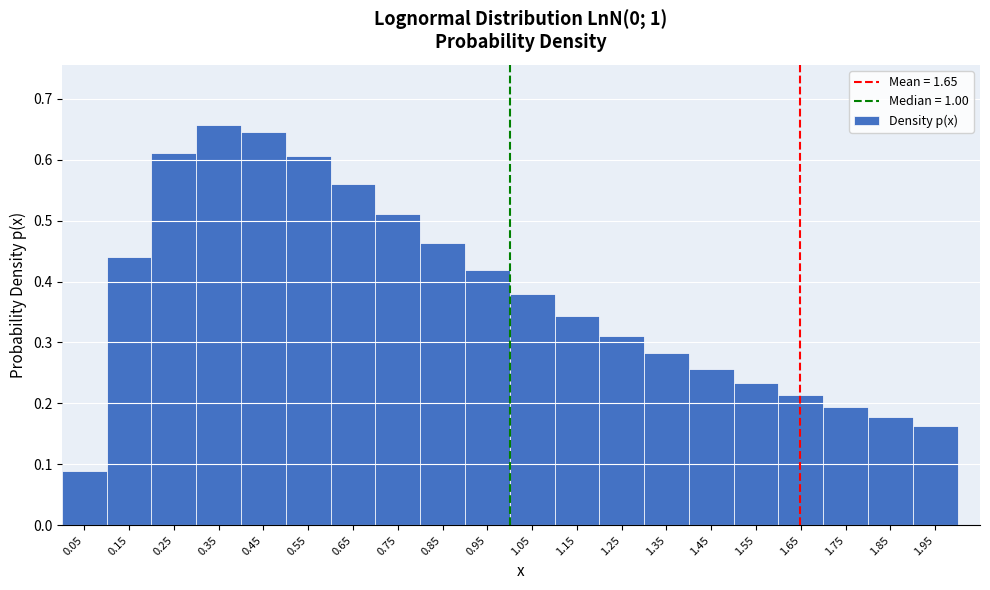

Reading left to right, transcribe this chart: for each bar, give the range it covers on the x-axis and its height. The values are not printed on the chart, so give them approximately, as read against the axis.

0.0 to 0.1: 0.09
0.1 to 0.2: 0.44
0.2 to 0.3: 0.61
0.3 to 0.4: 0.66
0.4 to 0.5: 0.64
0.5 to 0.6: 0.61
0.6 to 0.7: 0.56
0.7 to 0.8: 0.51
0.8 to 0.9: 0.46
0.9 to 1.0: 0.42
1.0 to 1.1: 0.38
1.1 to 1.2: 0.34
1.2 to 1.3: 0.31
1.3 to 1.4: 0.28
1.4 to 1.5: 0.26
1.5 to 1.6: 0.23
1.6 to 1.7: 0.21
1.7 to 1.8: 0.19
1.8 to 1.9: 0.18
1.9 to 2.0: 0.16